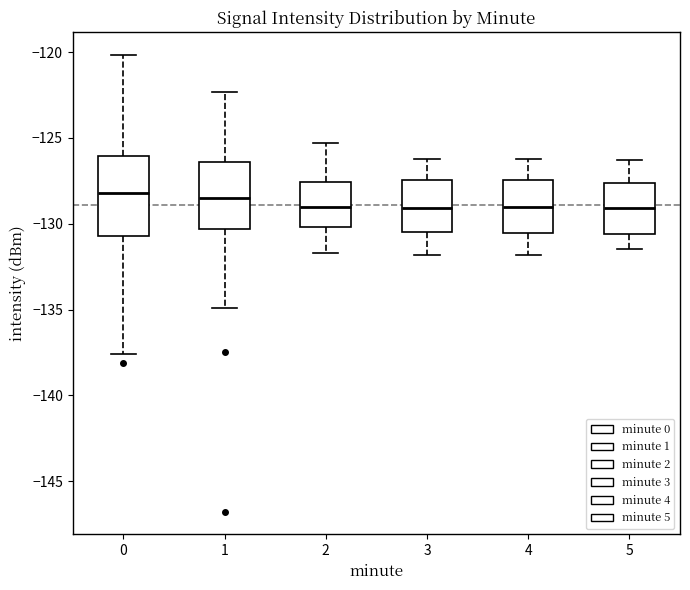

Where is the lower edge of the box at x = 5 on the y-axis? The values are not printed on the chart, so give them approximately, as read against the axis.

-130.5